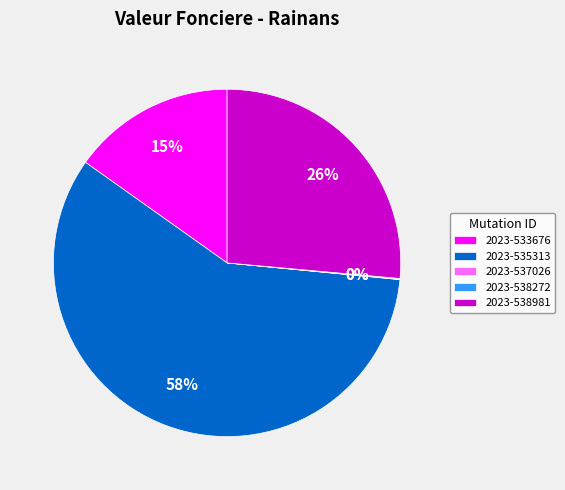

Between 2023-535313 and 2023-538981, which is larger?

2023-535313